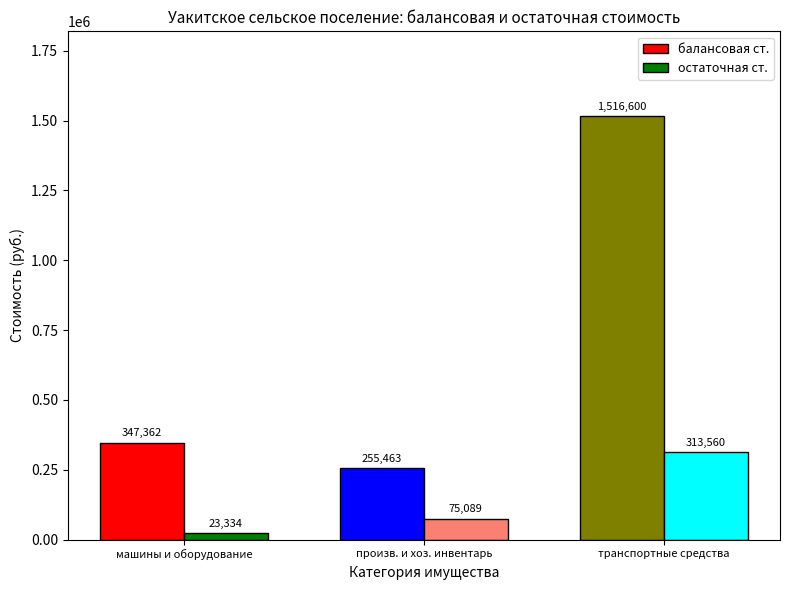

What is the sum of the балансовая ст. values at транспортные средства and произв. и хоз. инвентарь?

1772063.0